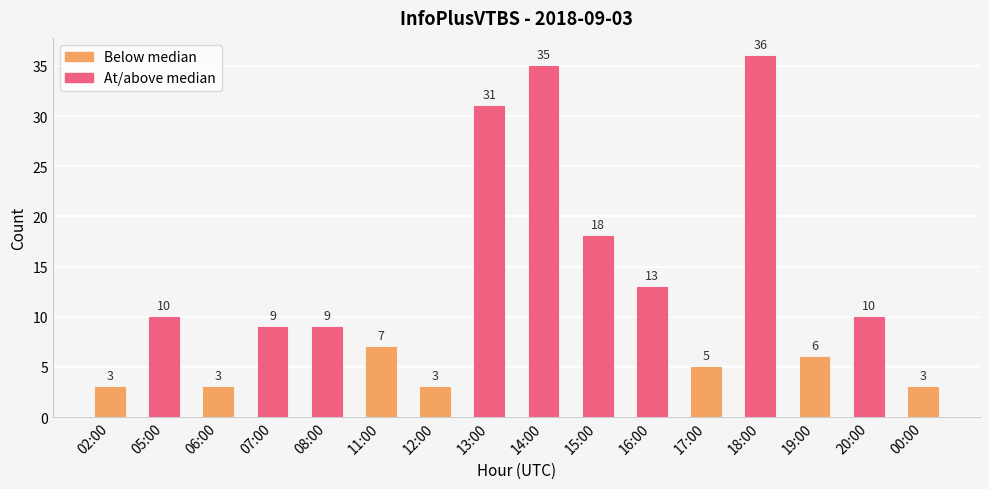

What is the sum of the values at 14:00 and 11:00?

42